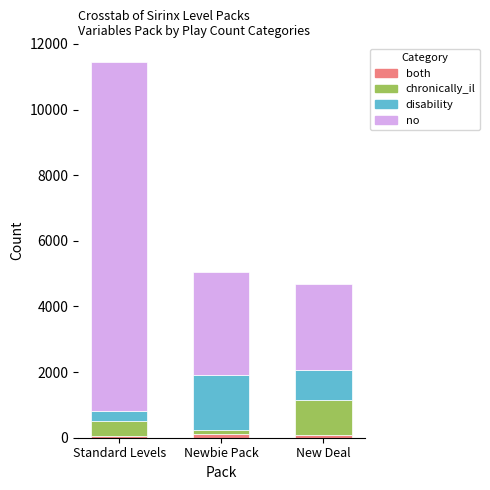

Which series has the largest range (max minus min)?

no